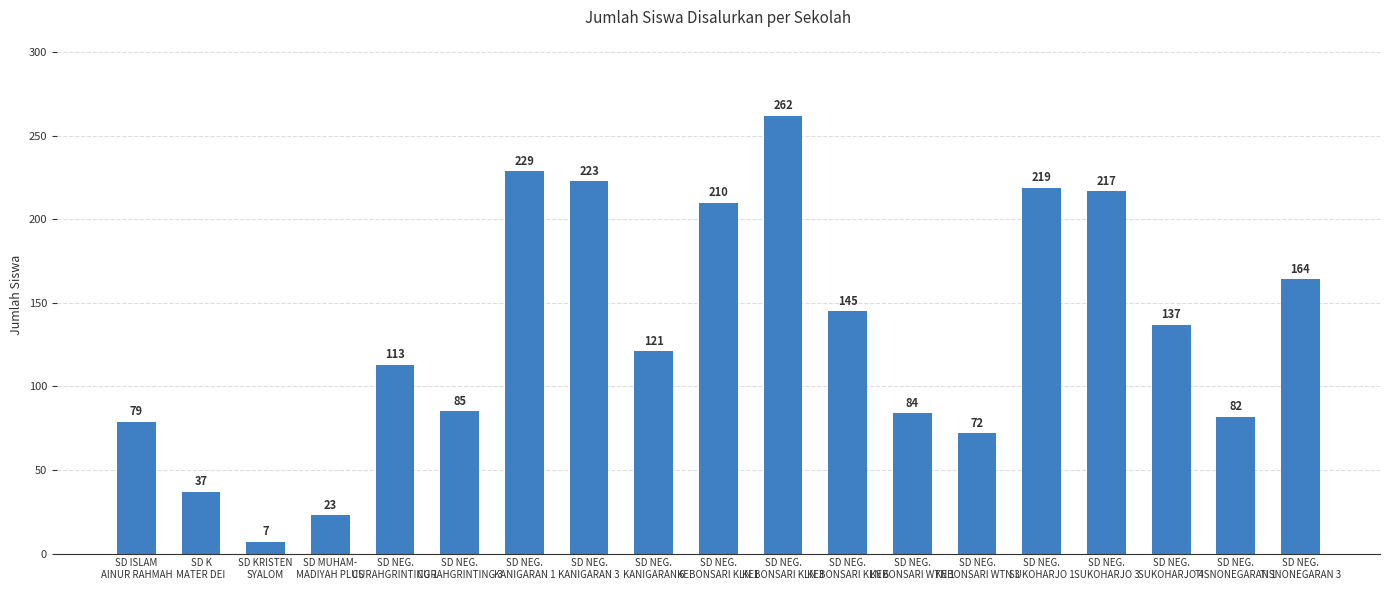

Is it true that the value at SD ISLAM
AINUR RAHMAH is 79?

True